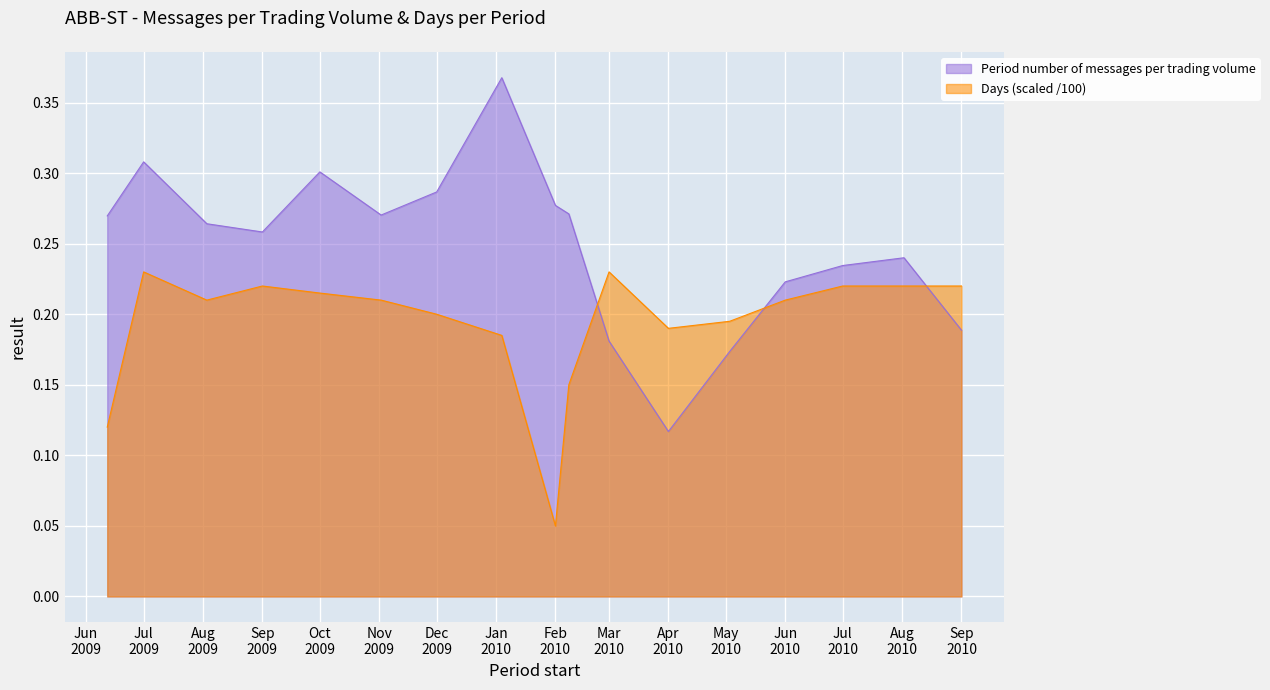

Rank the series by their maximum value, from lowest to highest.

Days (scaled /100), Period number of messages per trading volume